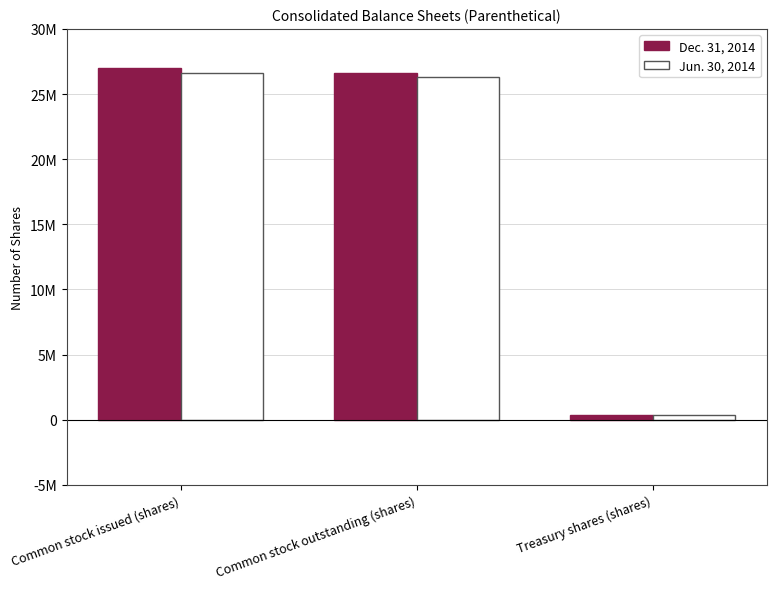

Are the bars horizontal?

No